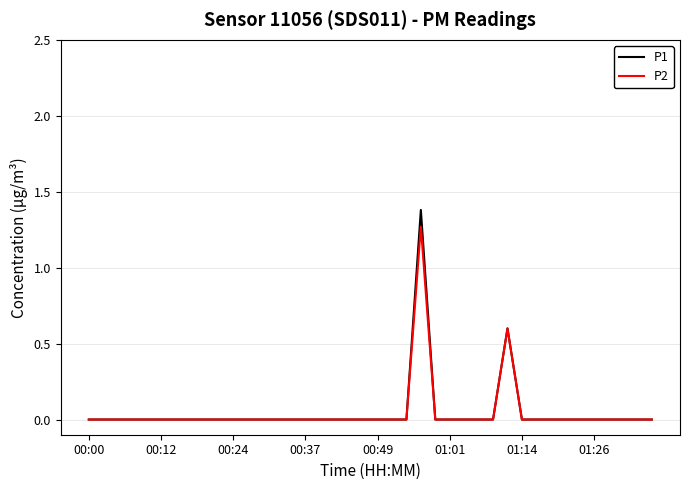

At how many categories does at least one series exceed 1?

1